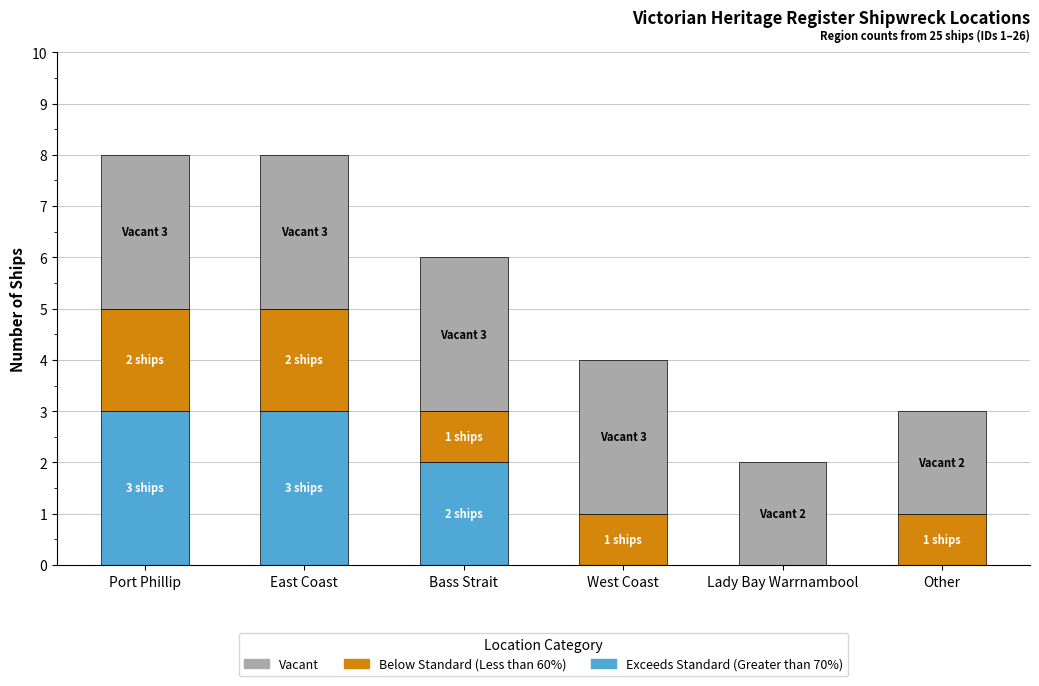

What is the highest value of the Exceeds Standard (Greater than 70%) series?

3